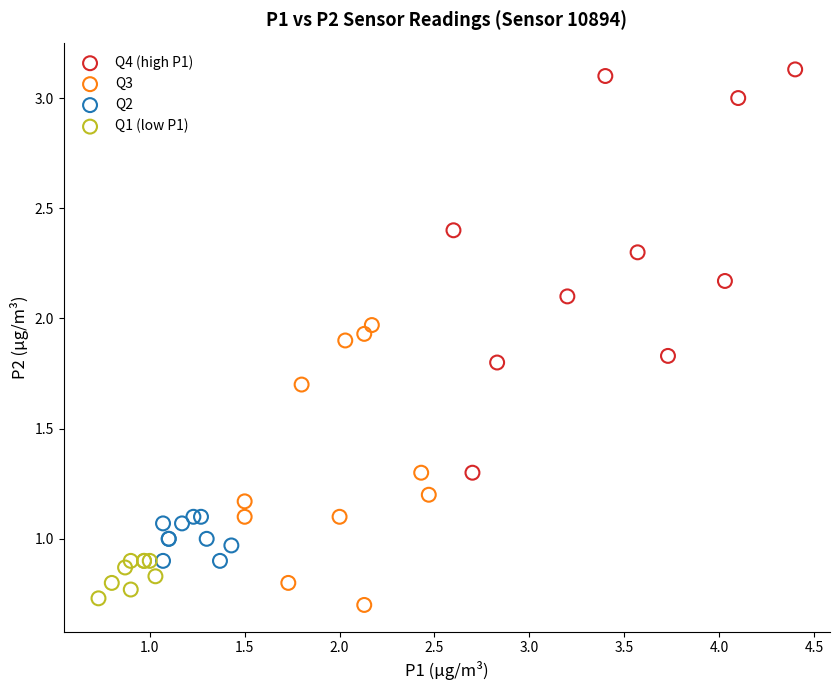

Which series contains the highest Y value?

Q4 (high P1)